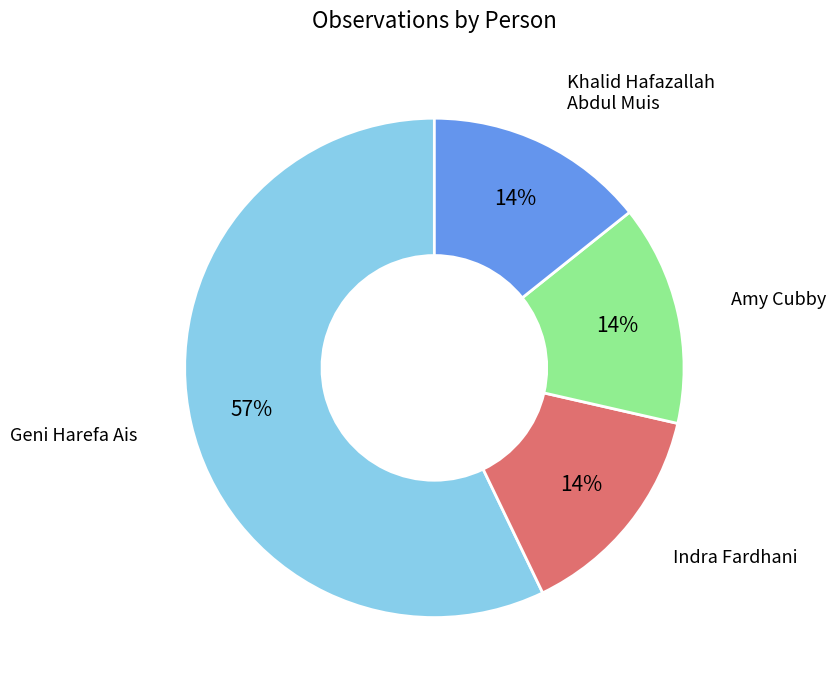

To the nearest percent, what is the difference between the largest and smallest slice percentages?

43%